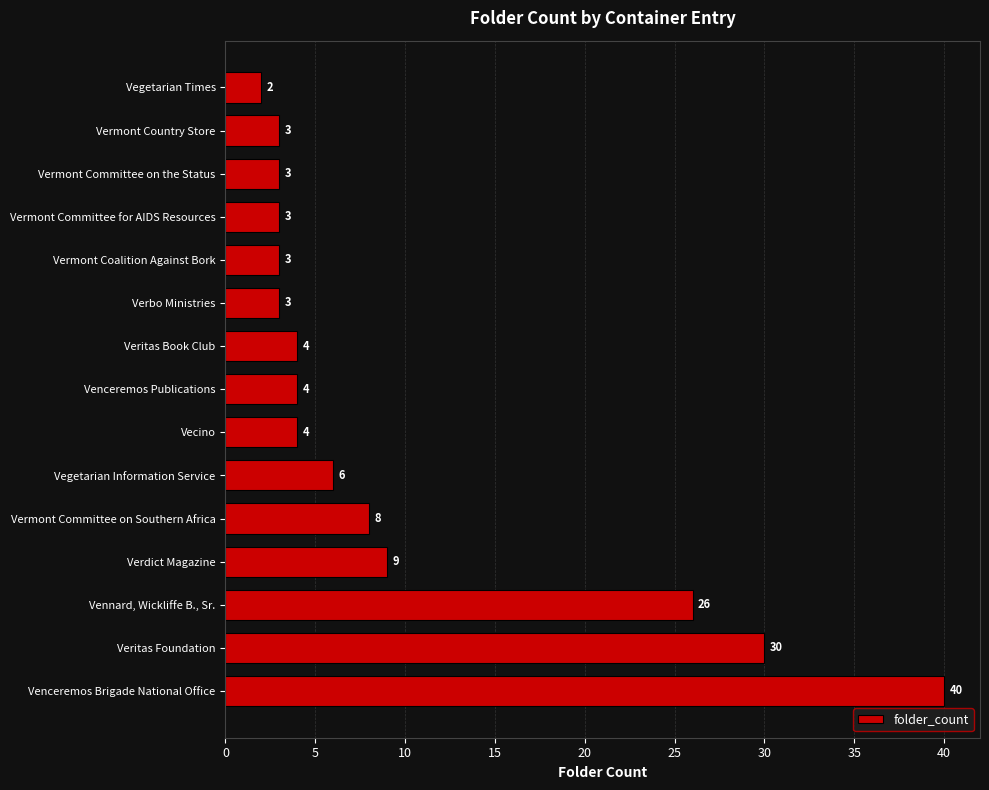

How many bars are there in total?

15